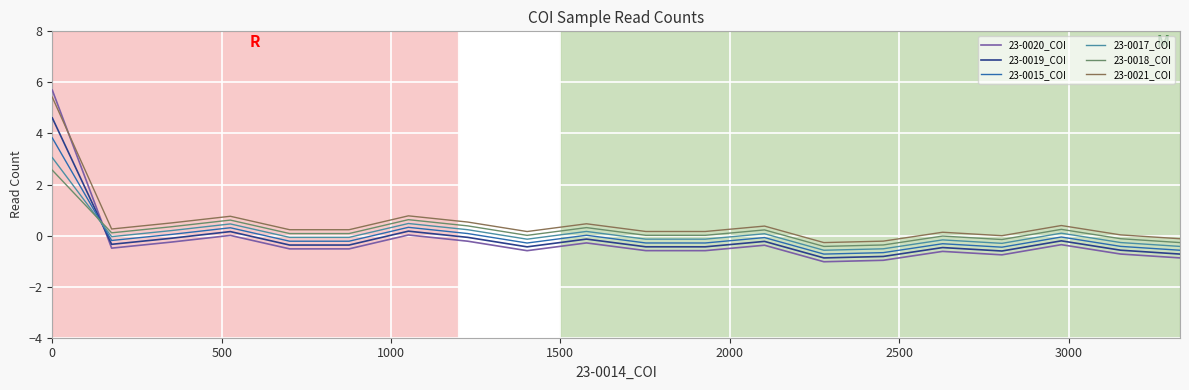

Which series has the largest range (max minus min)?

23-0020_COI